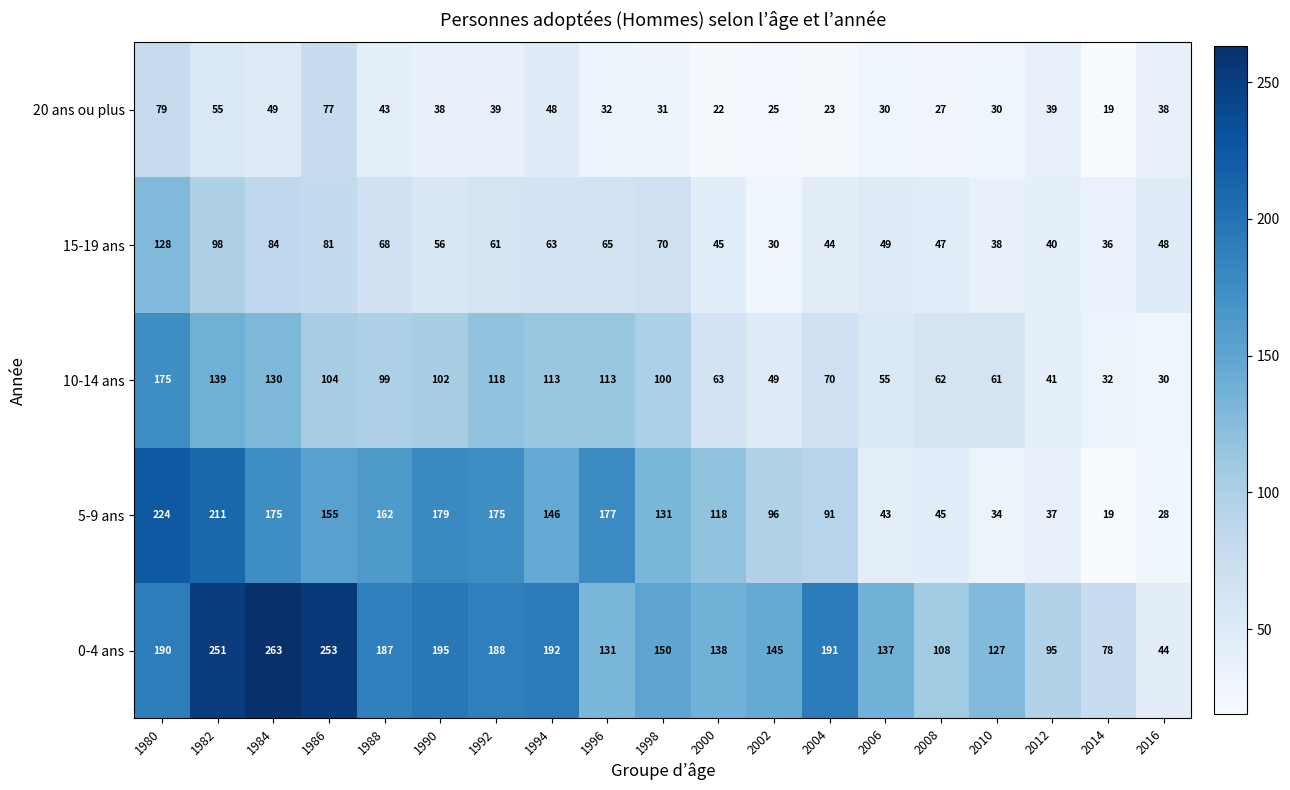

Count the number of data series in this chart.

5